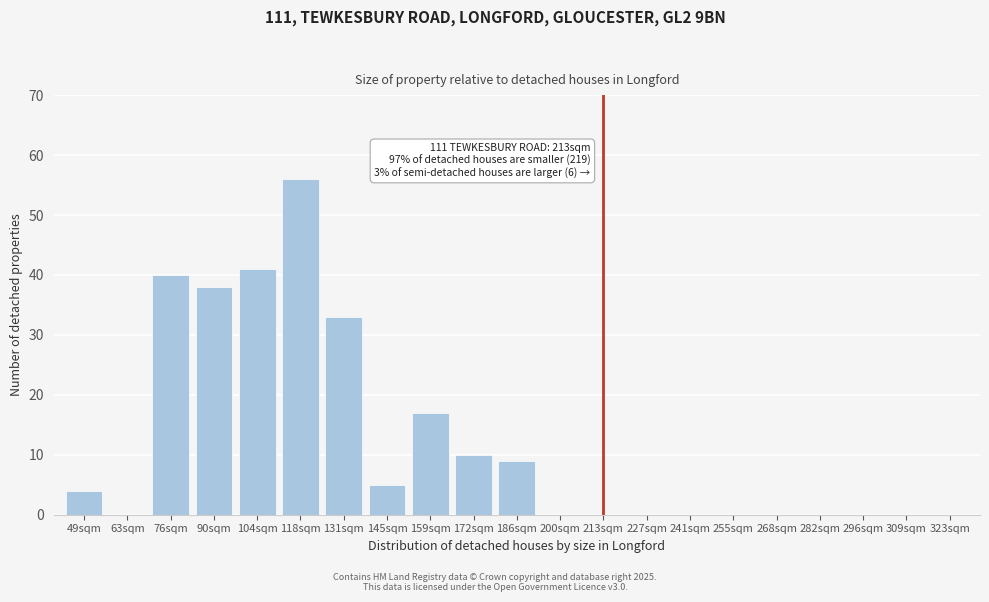

Reading left to right, transcribe all the data shown in this chart.

49sqm=4	63sqm=0	76sqm=40	90sqm=38	104sqm=41	118sqm=56	131sqm=33	145sqm=5	159sqm=17	172sqm=10	186sqm=9	200sqm=0	213sqm=0	227sqm=0	241sqm=0	255sqm=0	268sqm=0	282sqm=0	296sqm=0	309sqm=0	323sqm=0